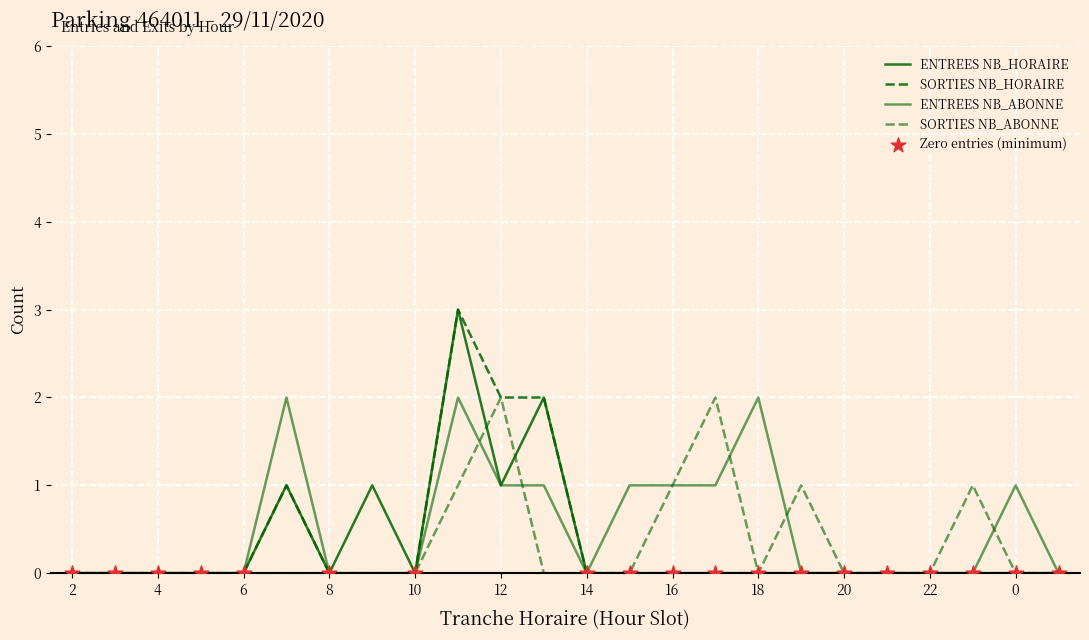

Does the chart have visible grid lines?

Yes